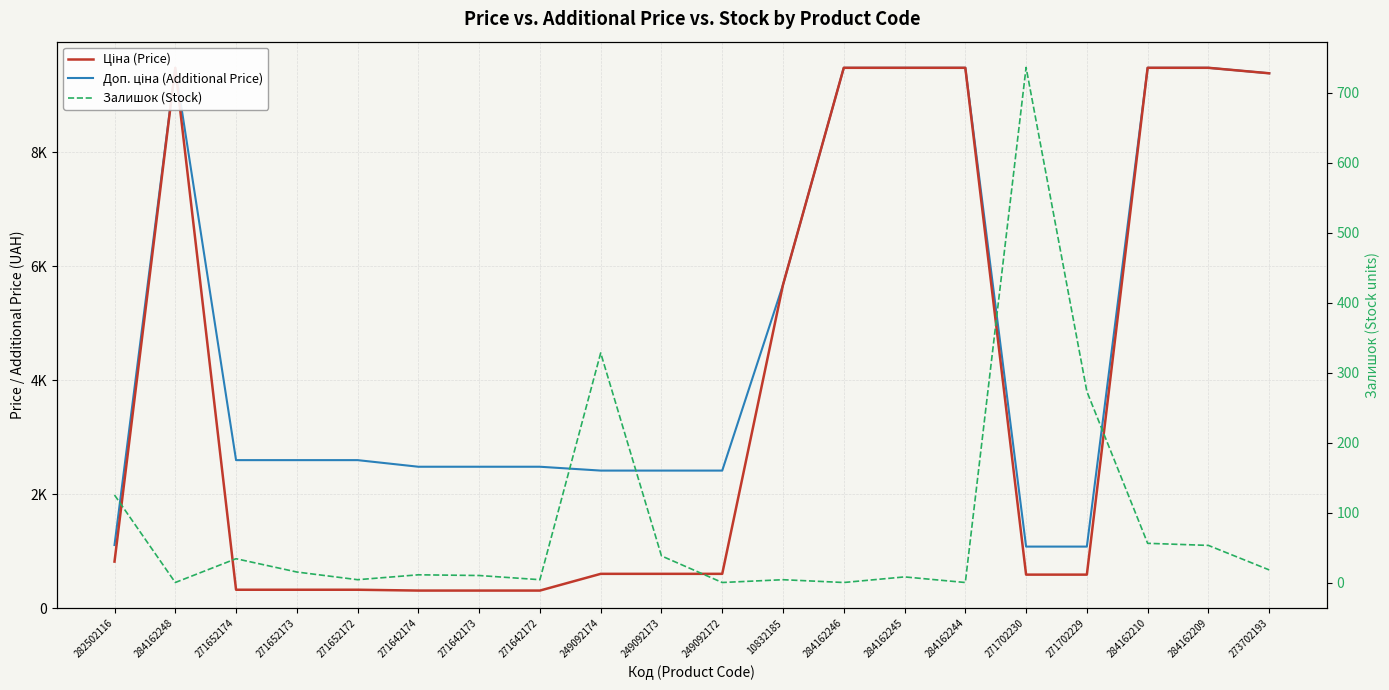

True or false: Залишок (Stock) and Доп. ціна (Additional Price) intersect in this chart.

False